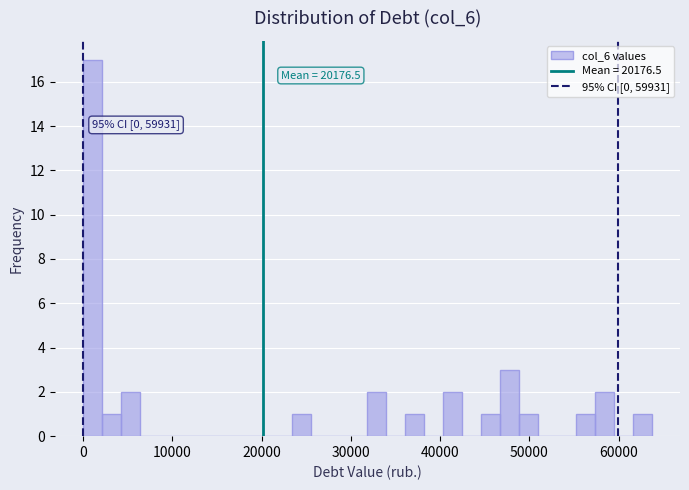

Read against the x-axis, roughly where is the centre of the tallest bar?

1000